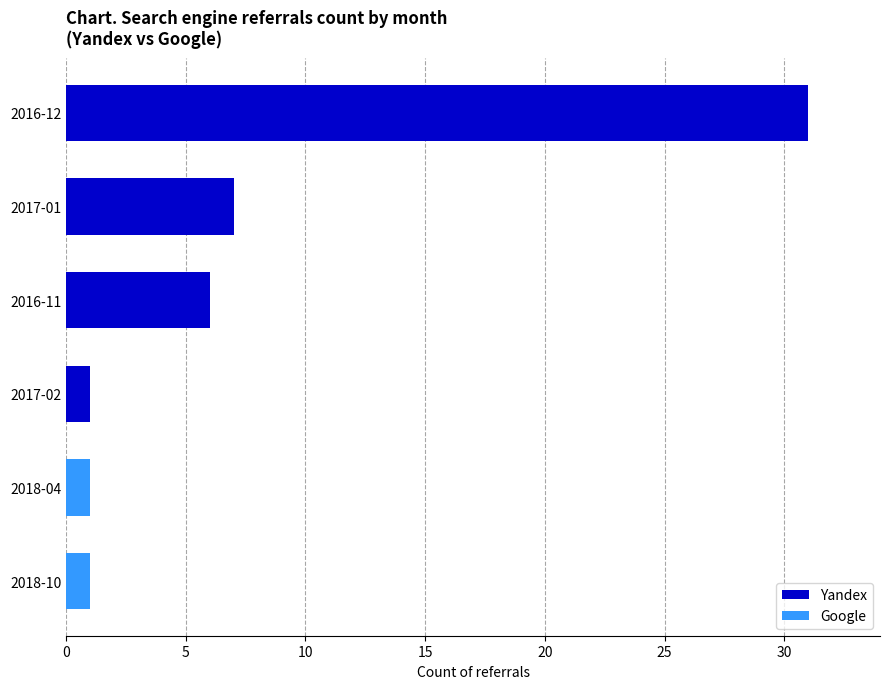

Where is Yandex nearest to the value 15?

2017-01